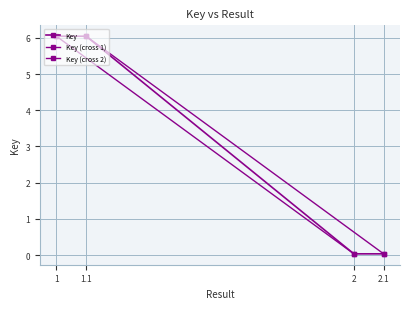

Is this an area chart (filled region under the line)?

No